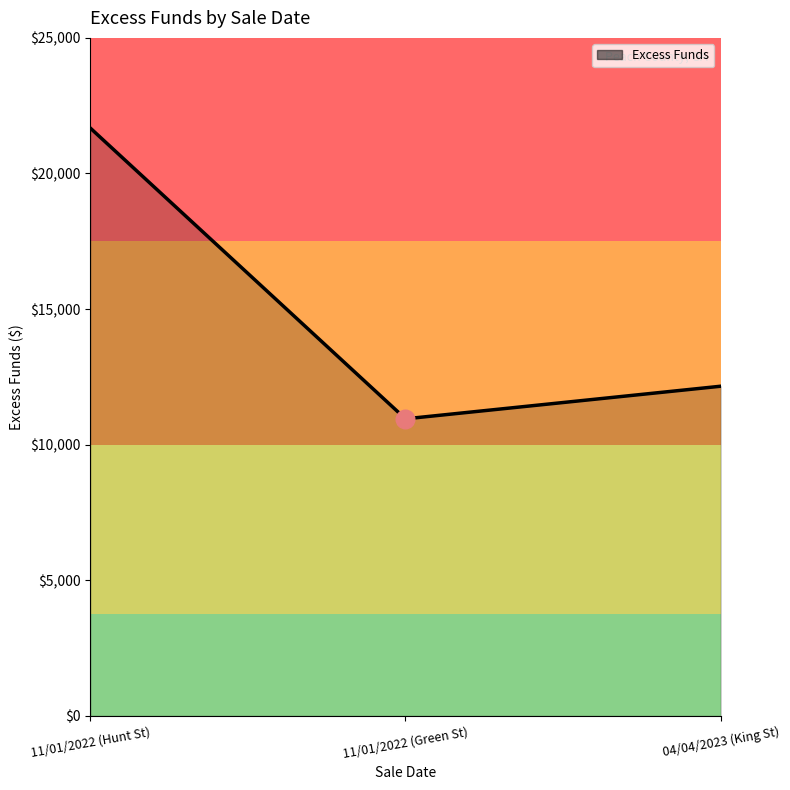

What is the ratio of the value at 11/01/2022 (Green St) to the value at 04/04/2023 (King St)?

0.9